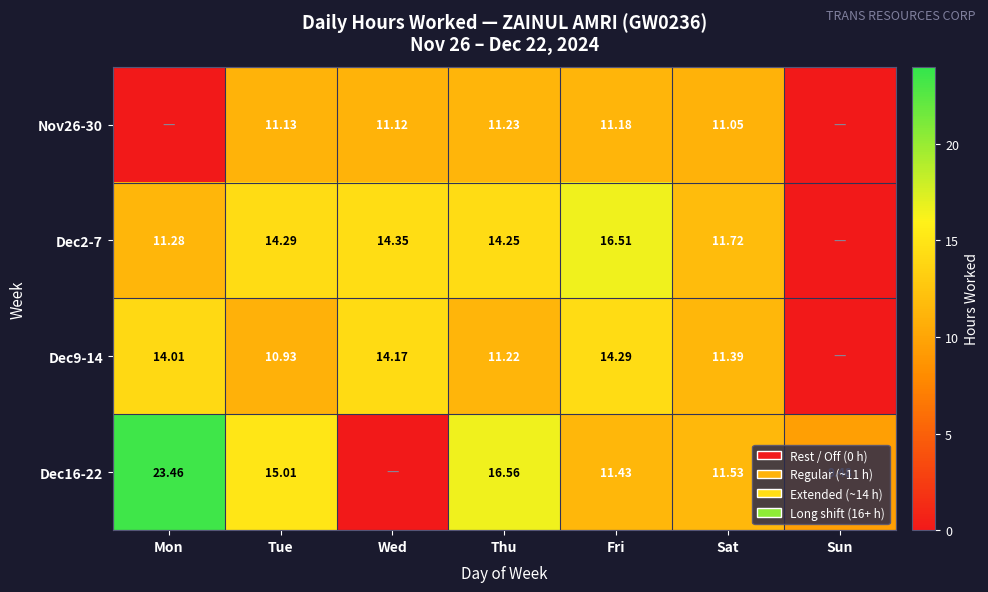

Is the value of Dec9-14 at Fri greater than the value of Nov26-30 at Fri?

Yes